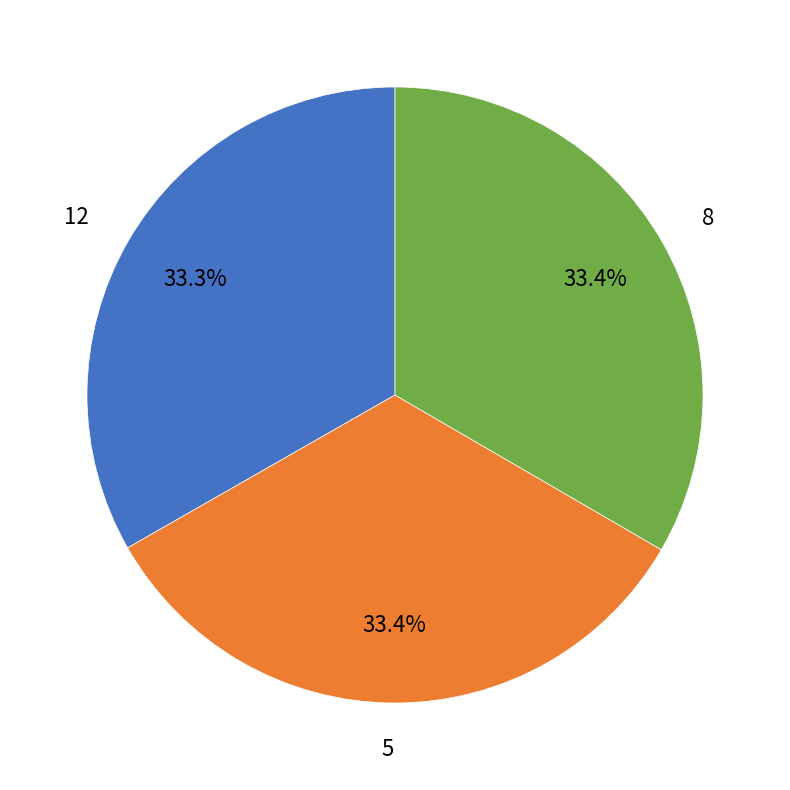

Does any single category account for the majority?

No